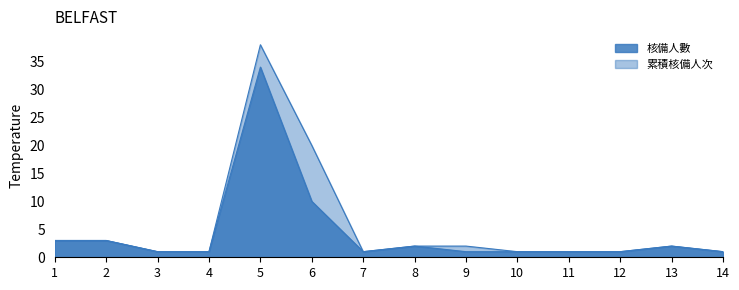

Which series has the largest range (max minus min)?

累積核備人次